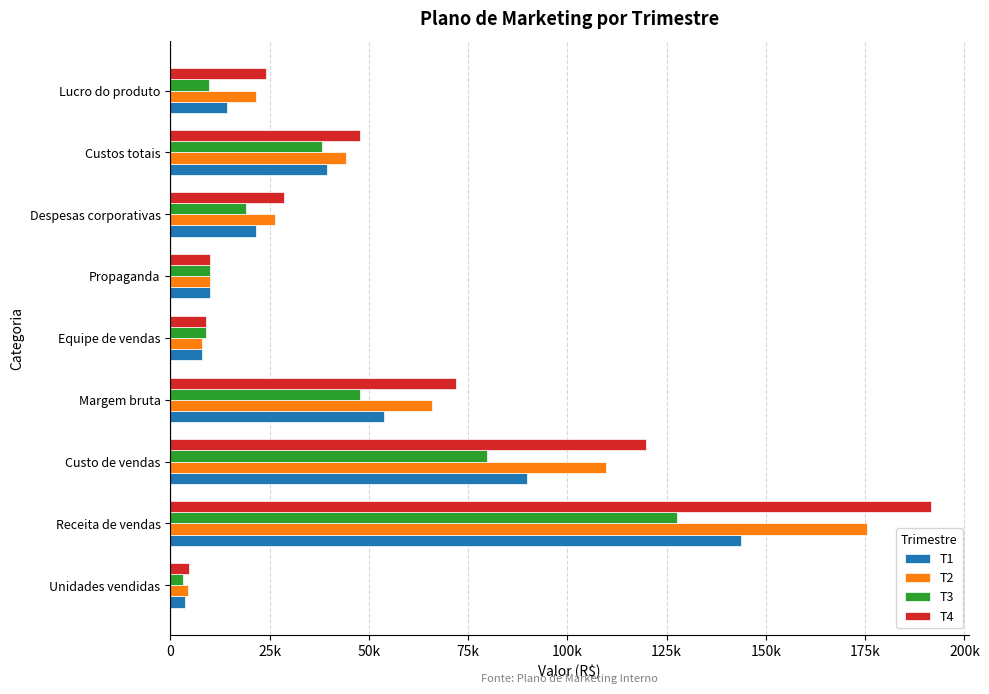

Count the number of categories in the chart.

9